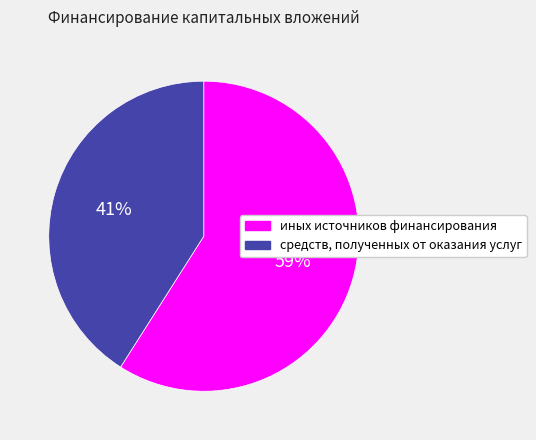

Rank the categories by value from lowest to highest.

средств, полученных от оказания услуг, иных источников финансирования